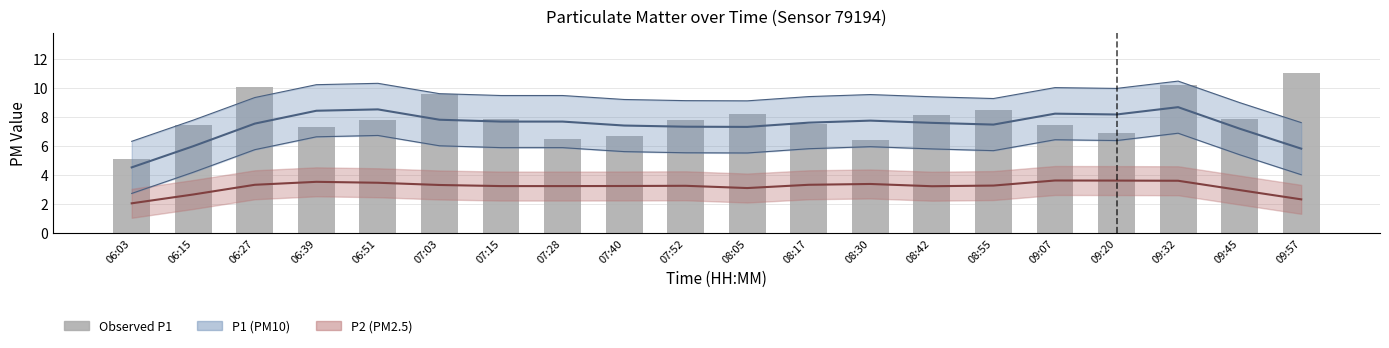

What position from the right is 08:17?

9